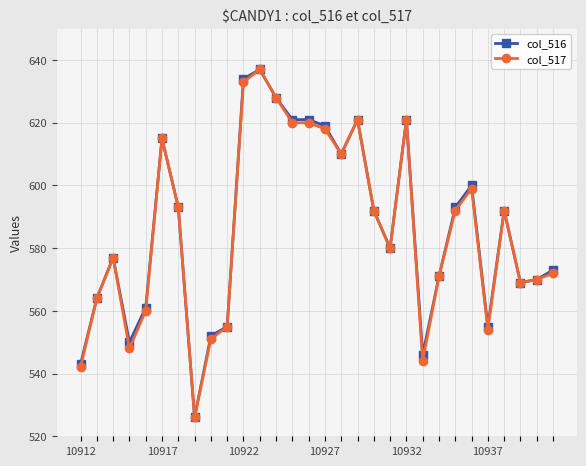

What is the value of the col_517 point at the 20th from the left?

580